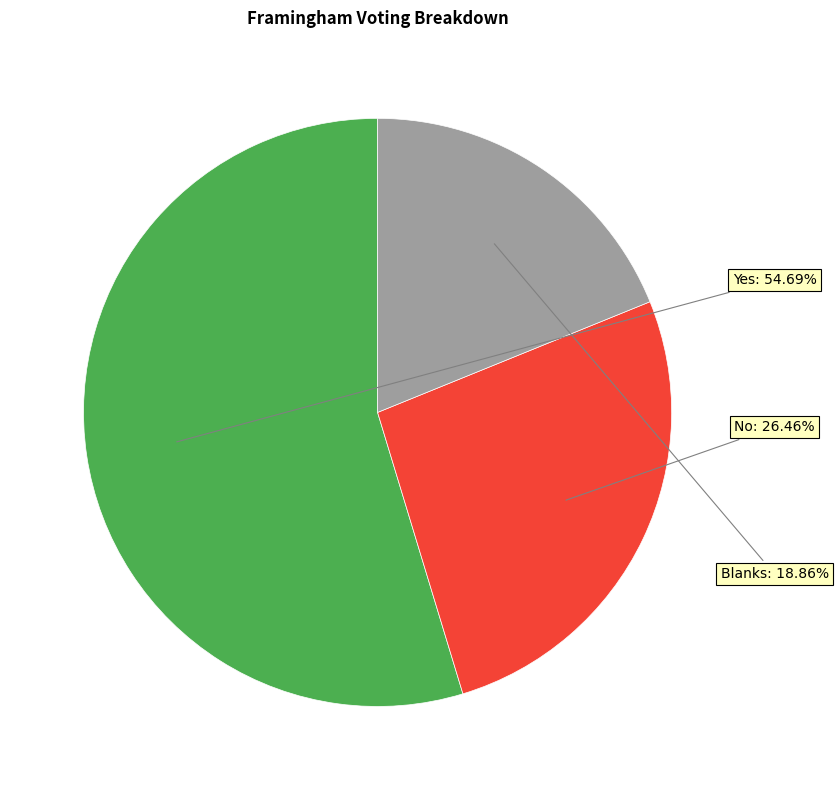

To the nearest percent, what is the combined percentage of Yes and Blanks?

74%